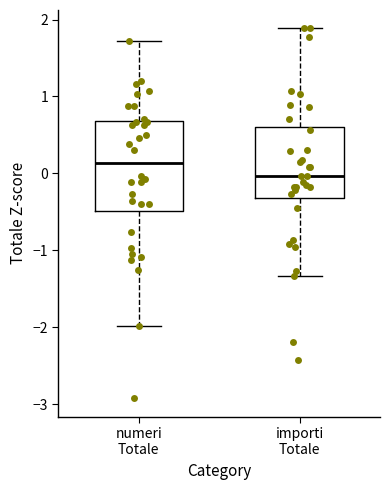

Reading left to right, read every box against the y-axis: the position of its median line, the range the box covers, and the ends of its whiskers. The values are not printed on the chart, so give them approximately, as read against the axis.

numeri Totale: median 0.1, box -0.5 to 0.7, whiskers -2.0 to 1.7
importi Totale: median 0.0, box -0.3 to 0.6, whiskers -1.3 to 1.9